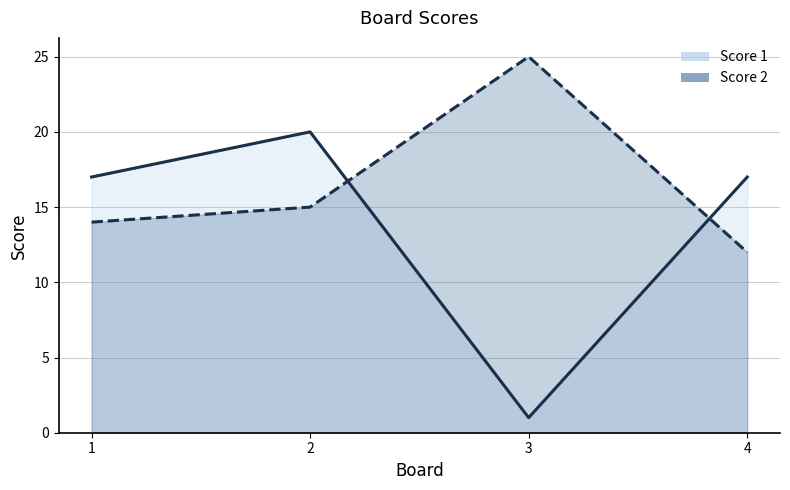

What is the approximate value of Score 2 at 3, to the nearest 5?

25